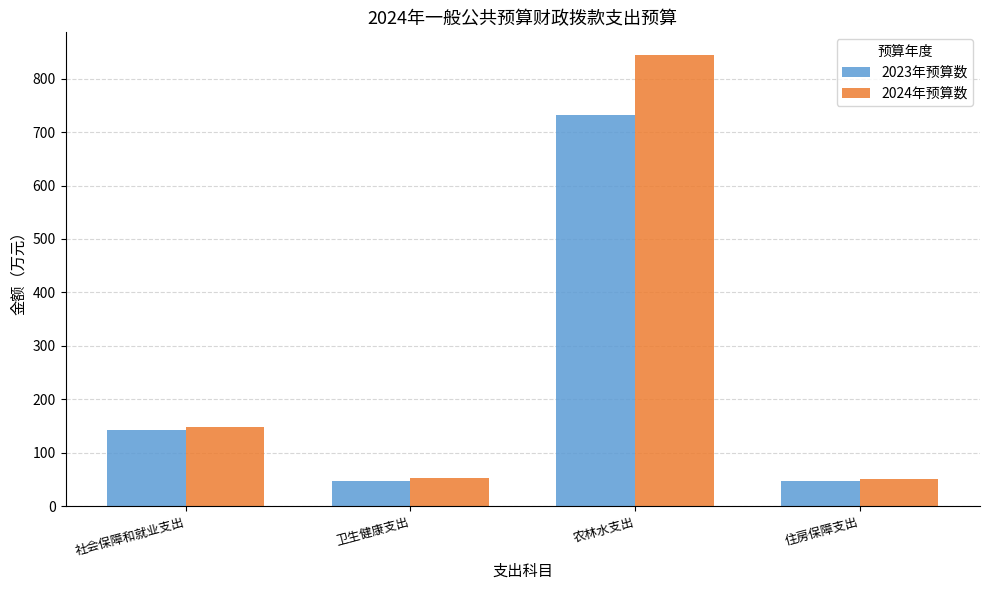

What is the difference between the maximum and minimum values in the 2024年预算数 series?

795.0